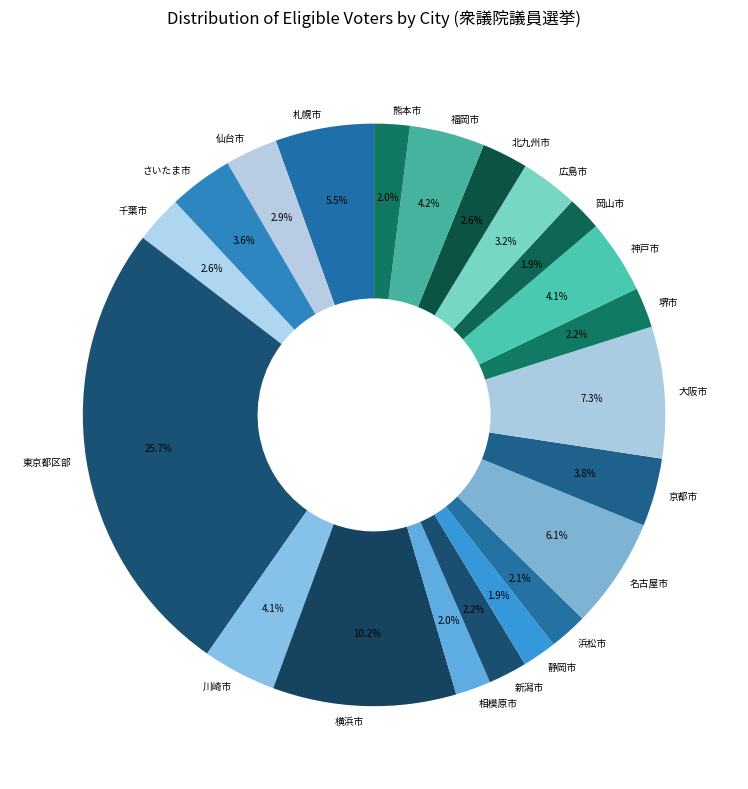

Approximately how many times larger is the value at 神戸市 compared to 熊本市?

2.1